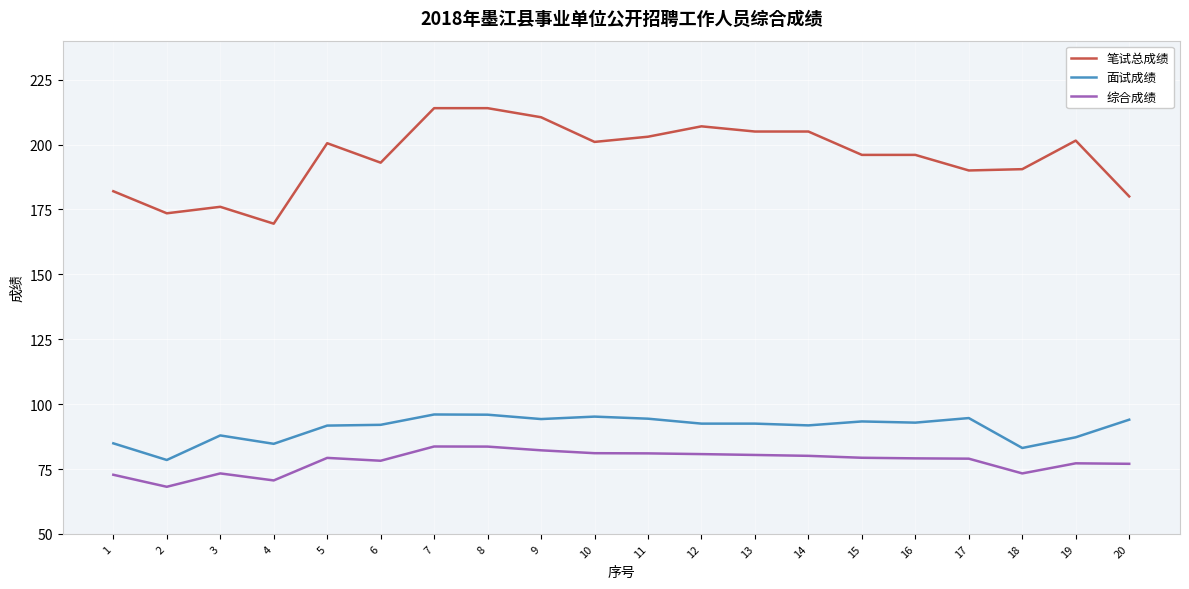

What is the difference between the 综合成绩 values at 9 and 7?

1.5